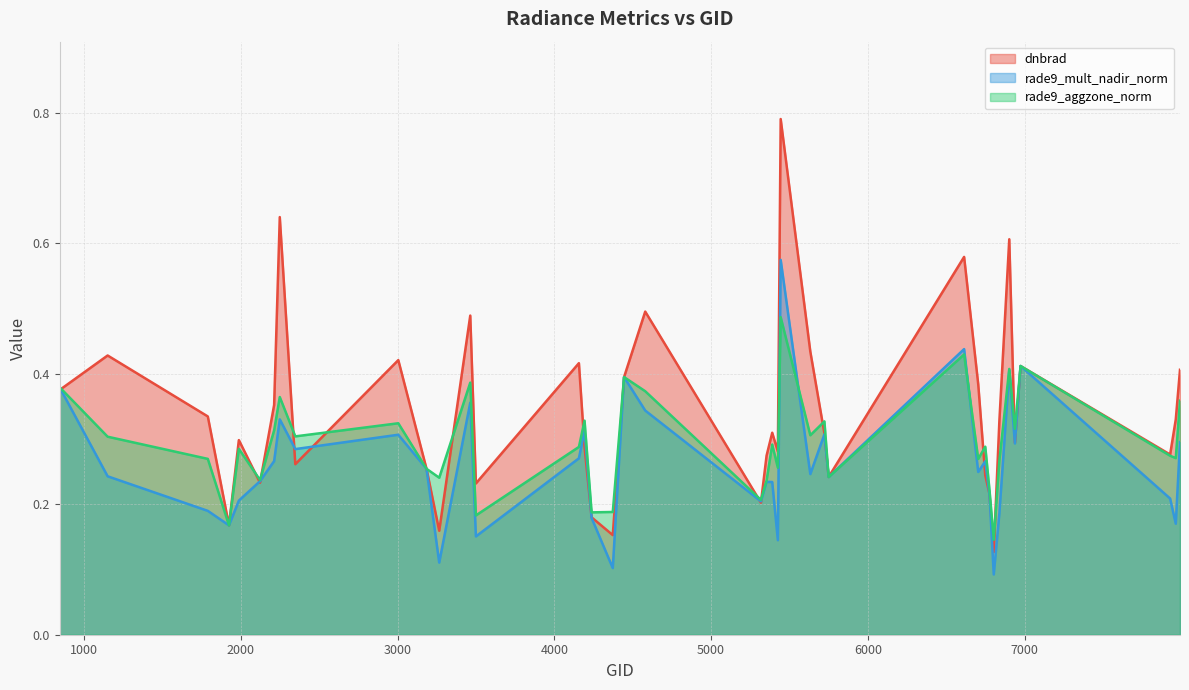

Between which two adjacent categories do dnbrad and rade9_aggzone_norm first intersect?

845 and 1151